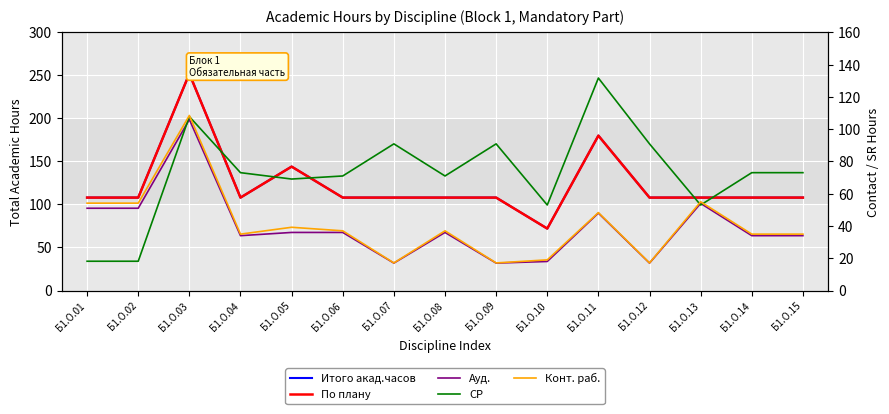

True or false: Конт. раб. has a value of 17.1 at Б1.О.12.

True